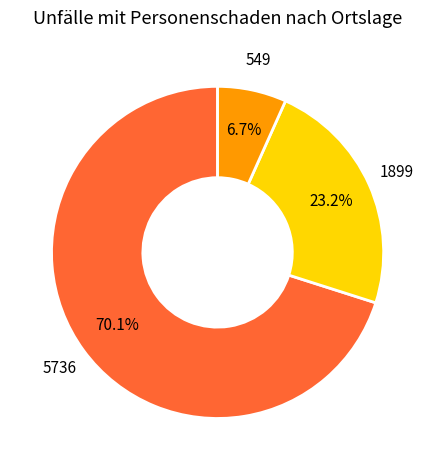

Is there any slice that represents more than half of the pie?

Yes